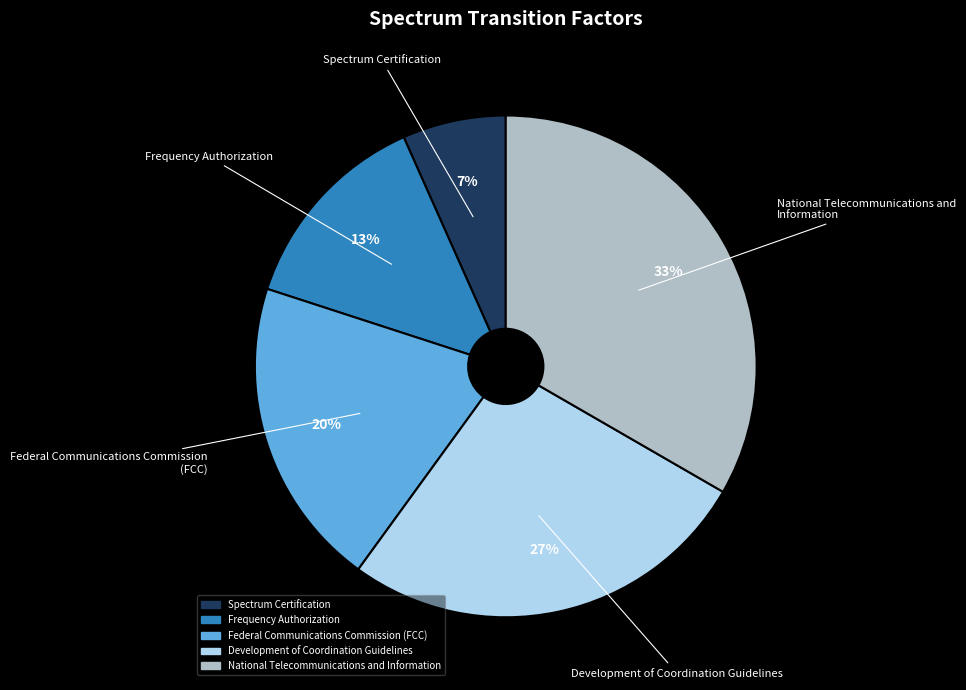

To the nearest percent, what is the difference between the Development of Coordination Guidelines and Spectrum Certification slice percentages?

20%